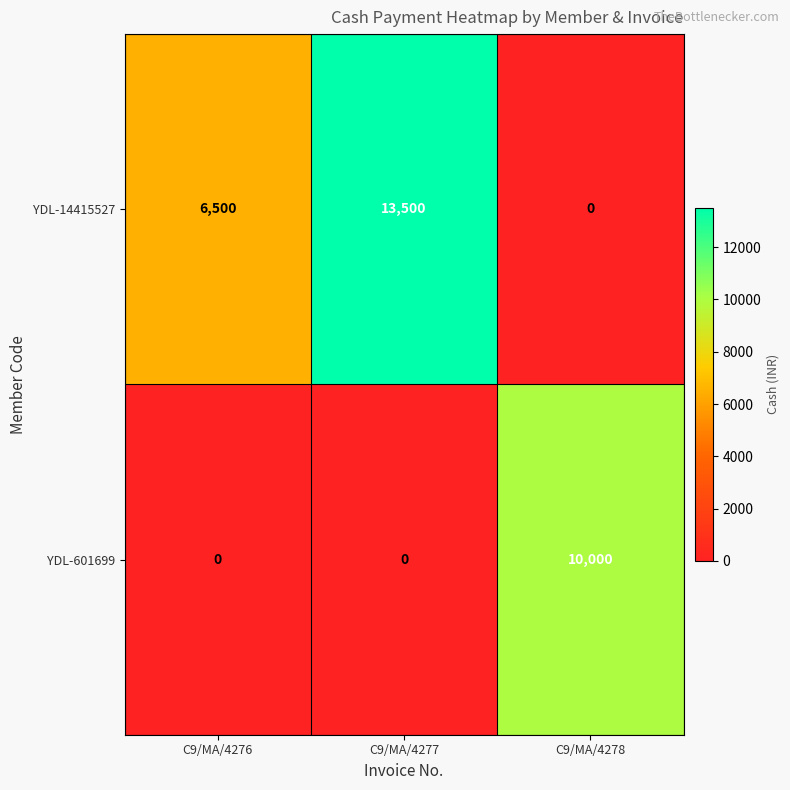

At which category is the sum across all series the highest?

C9/MA/4277